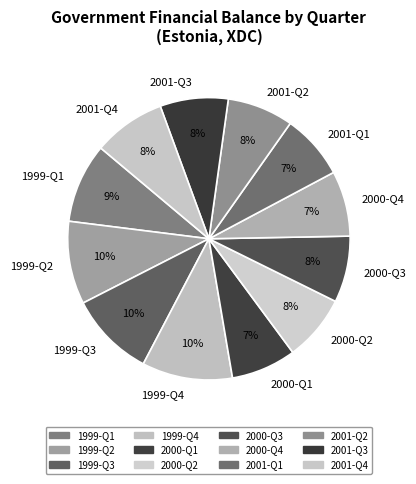

Is there a majority slice in this chart?

No